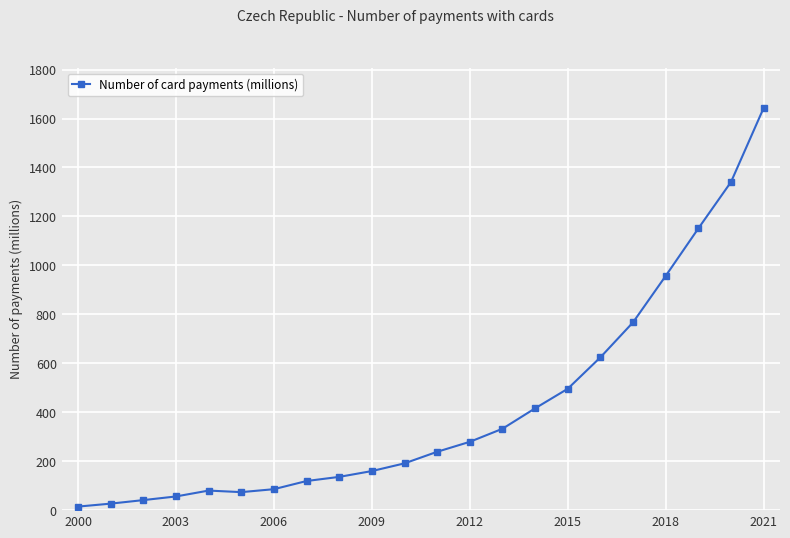

What is the difference between the maximum and minimum values?

1628.9